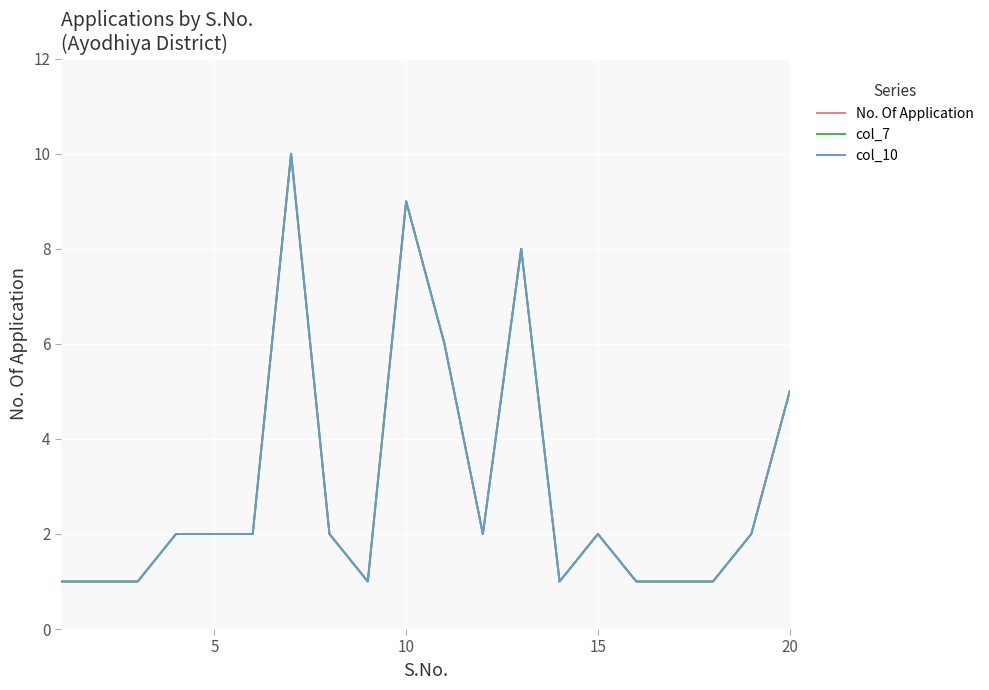

Does the chart display data point markers on the line(s)?

No